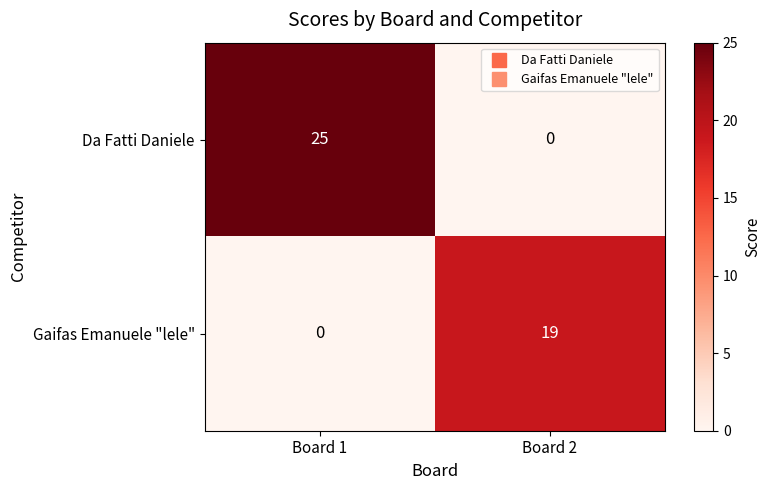

What is the average value of the Gaifas Emanuele "lele" series?

10